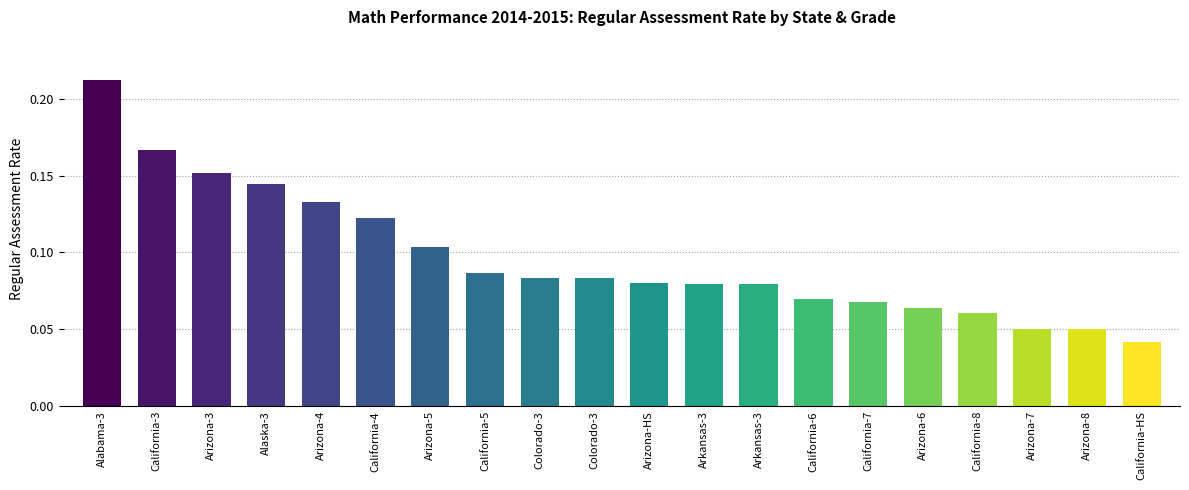

Which has a higher value, Arizona-5 or Arizona-8?

Arizona-5